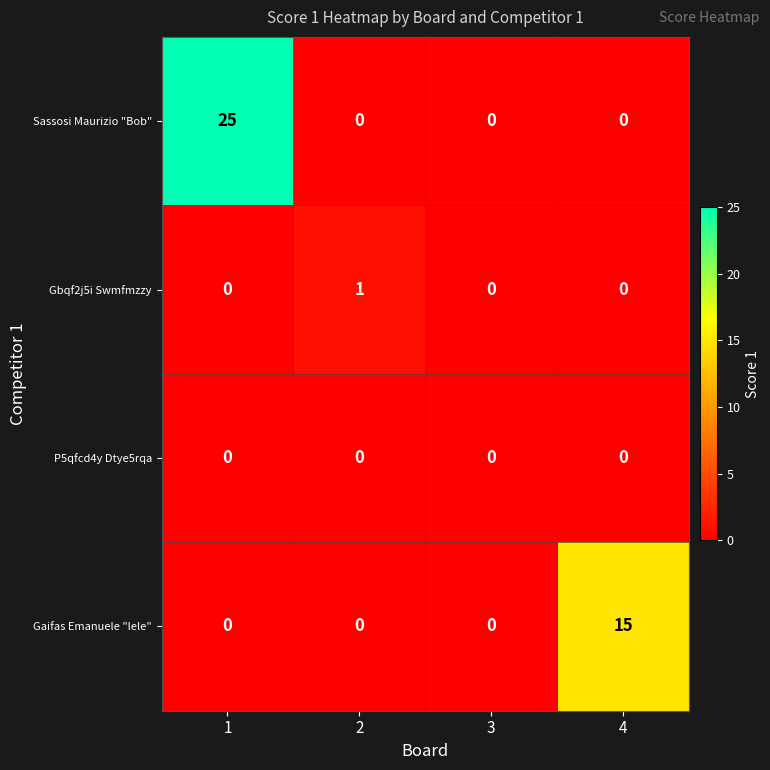

Which series changed the most between 1 and 3?

Sassosi Maurizio "Bob"